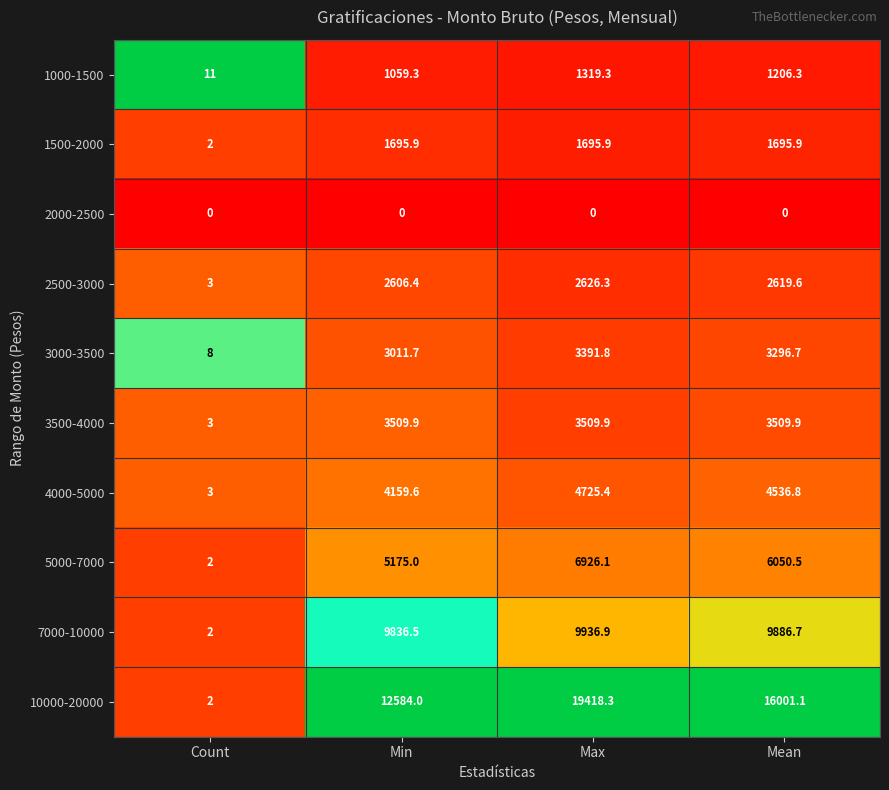

How many values in the 7000-10000 series exceed 9886?

2